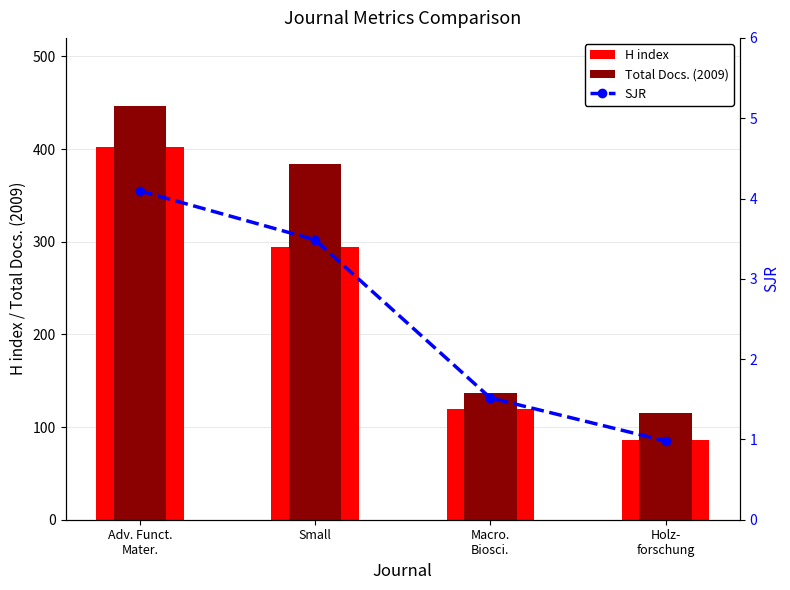

What is the smallest value displayed?

1.0